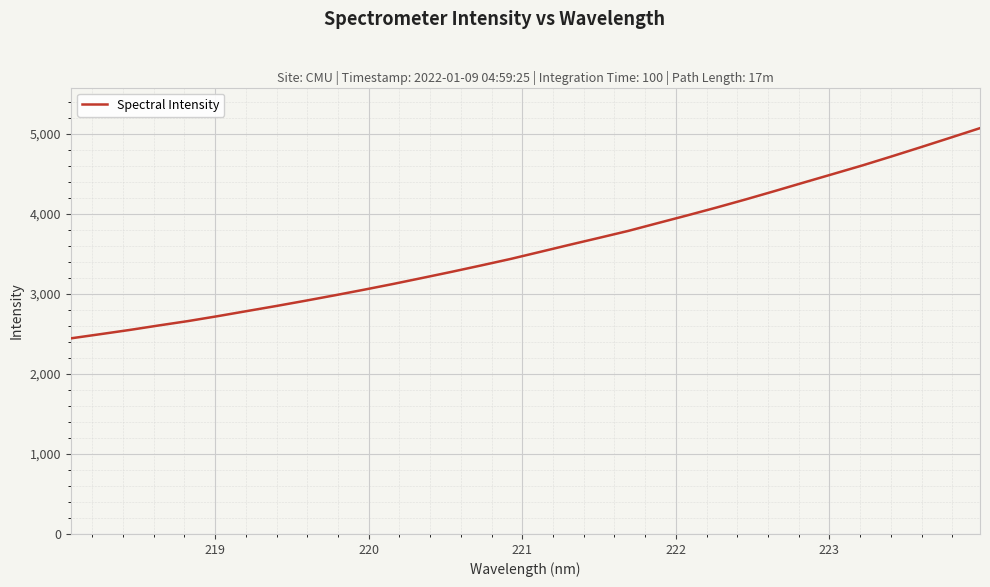

What is the maximum value shown in the chart?

5073.4